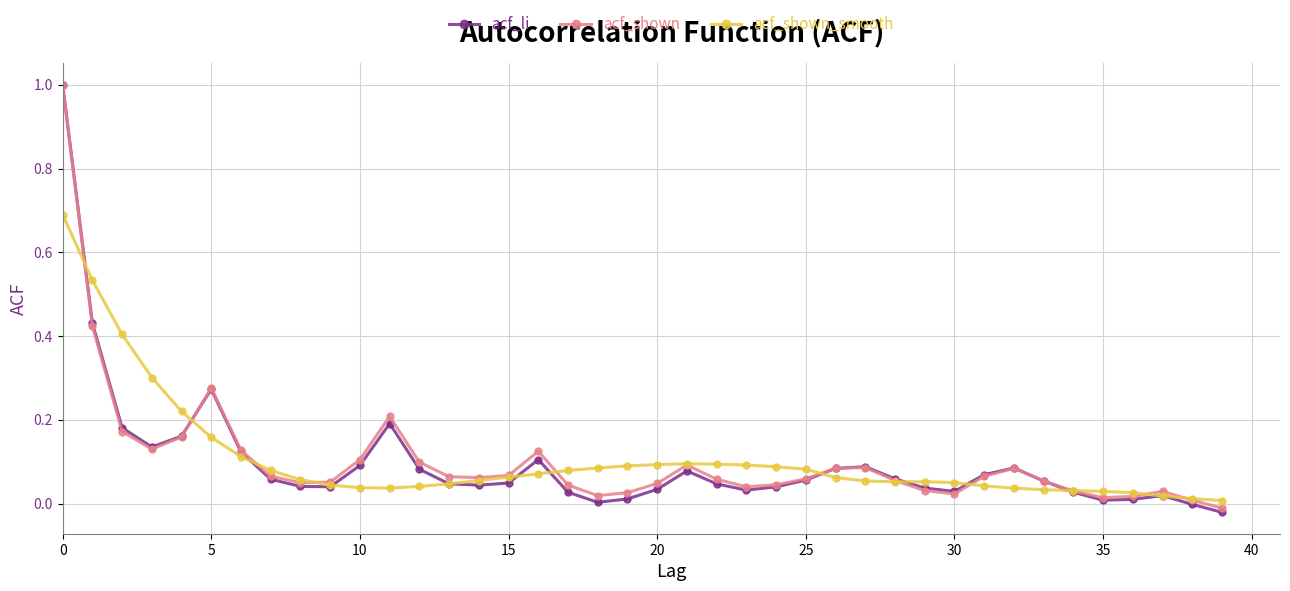

What is the greatest value displayed?

1.0